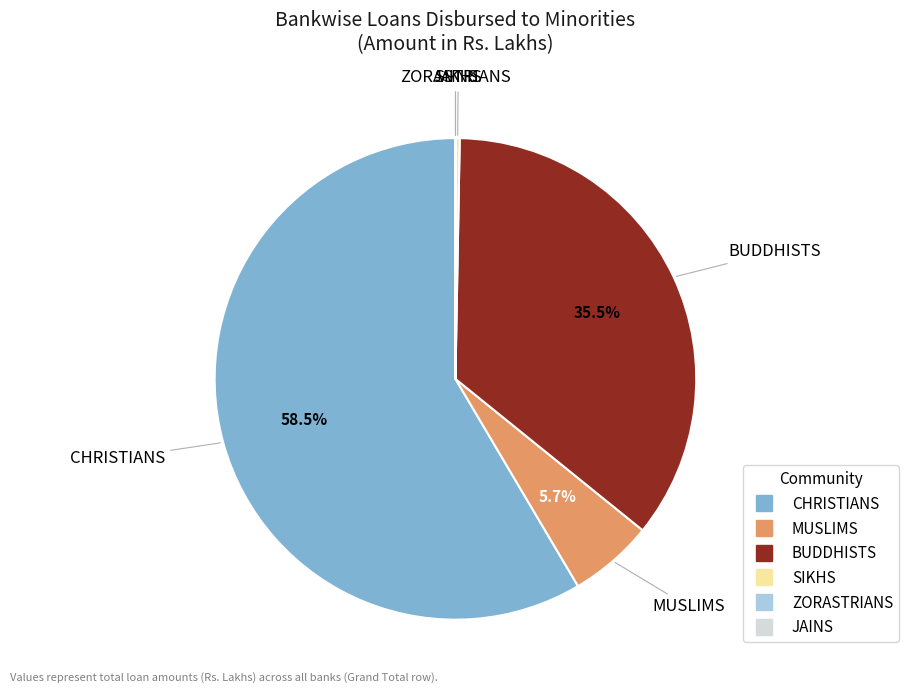

Which slice is the largest?

CHRISTIANS